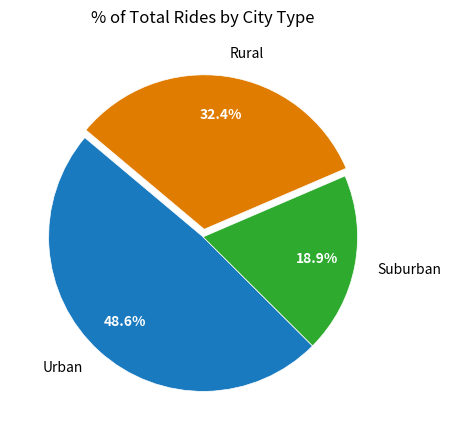

Is there any slice that represents more than half of the pie?

No